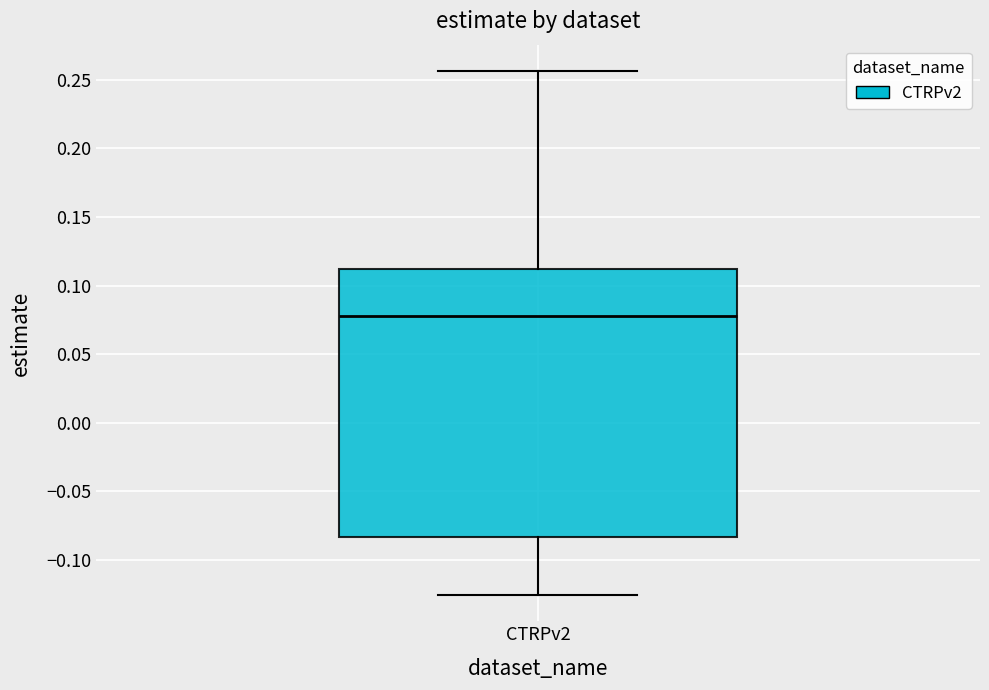

Transcribe this box plot: give where the median line is, the range the box spans, and where the two whiskers end, as read against the y-axis. The values are not printed on the chart, so give them approximately, as read against the axis.

median 0.080, box -0.085 to 0.110, whiskers -0.125 to 0.255